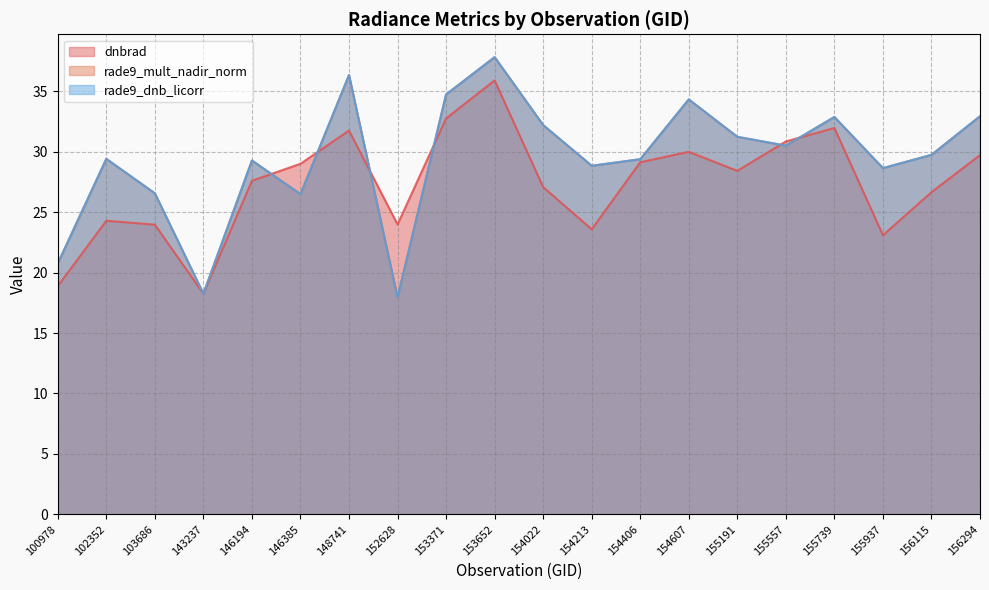

At which category does rade9_mult_nadir_norm reach its first local valley?

143237